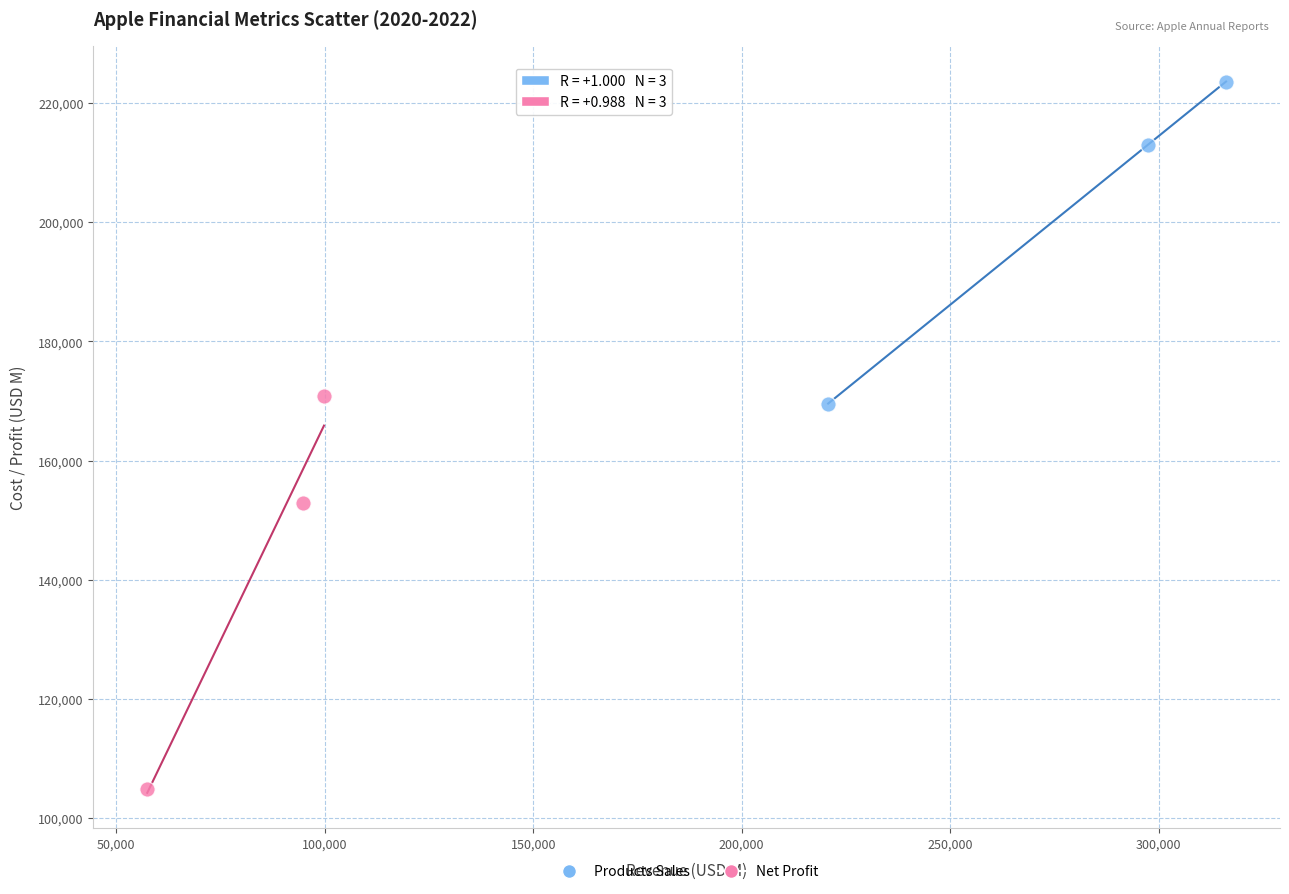

What are all the series names shown in the legend?

Products Sales, Net Profit